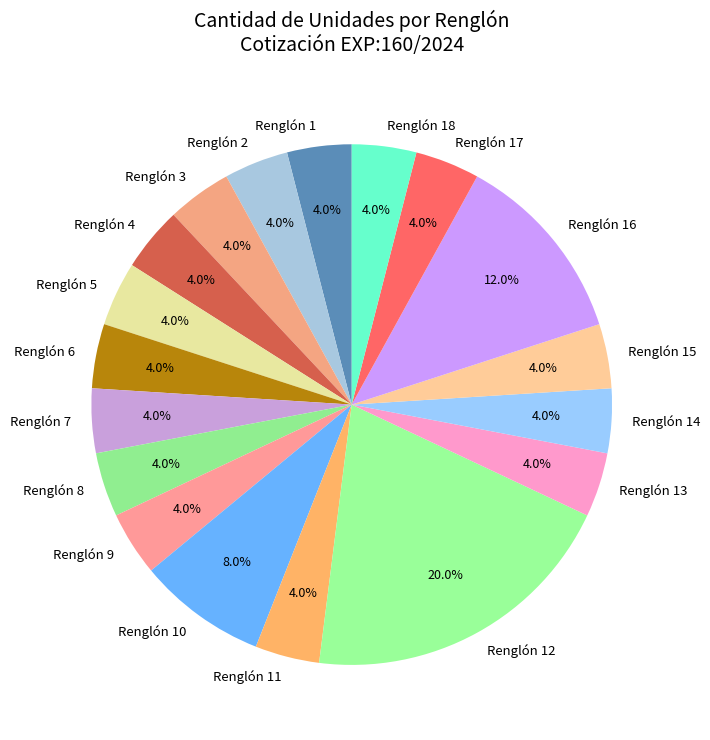

What percentage is the Renglón 12 slice, to the nearest percent?

20%